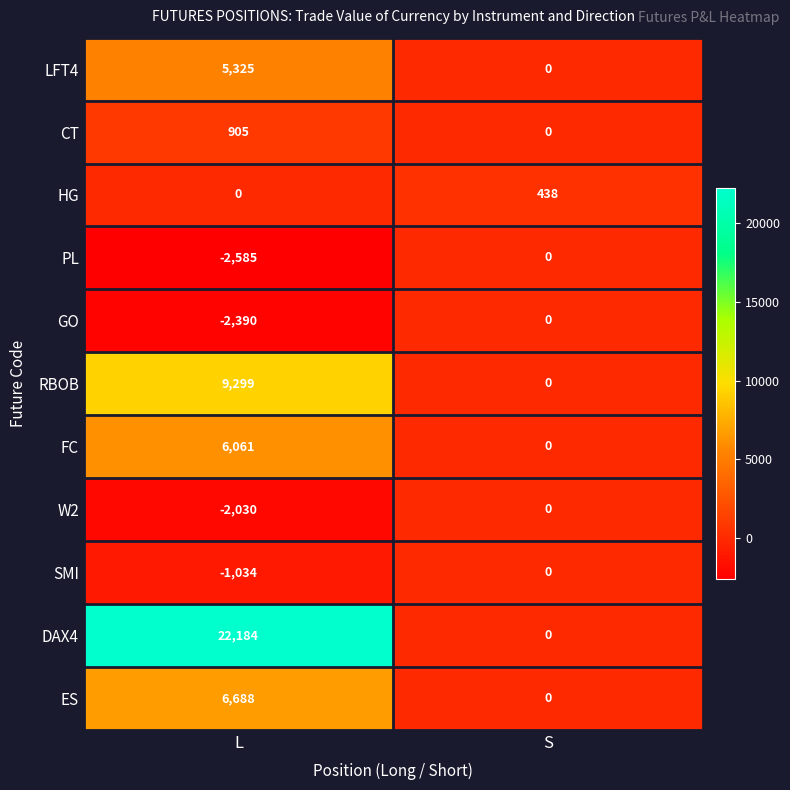

Which series has the largest total across all categories?

DAX4